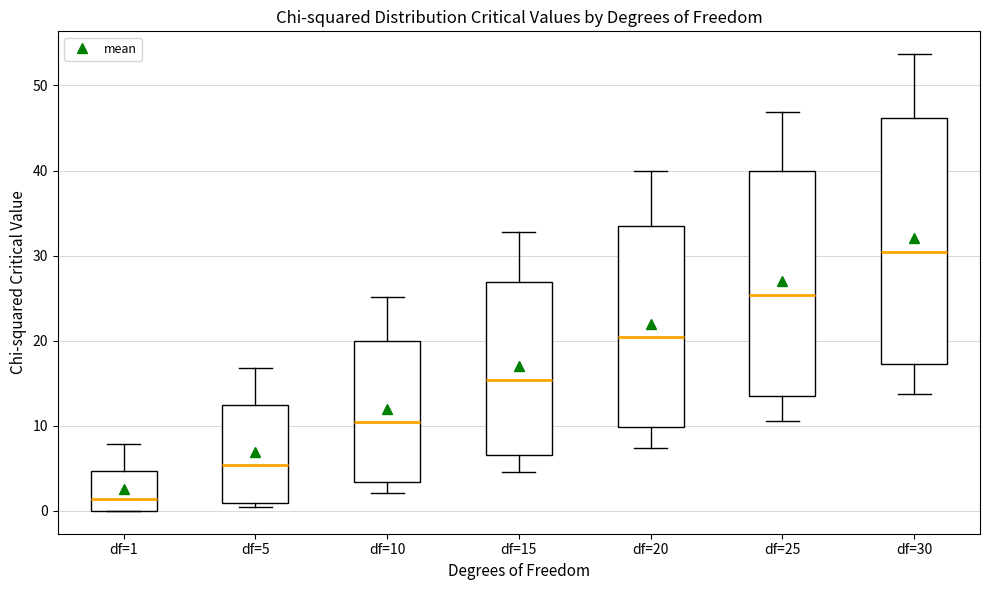

Where is the lower edge of the box for df=10 on the y-axis? The values are not printed on the chart, so give them approximately, as read against the axis.

3